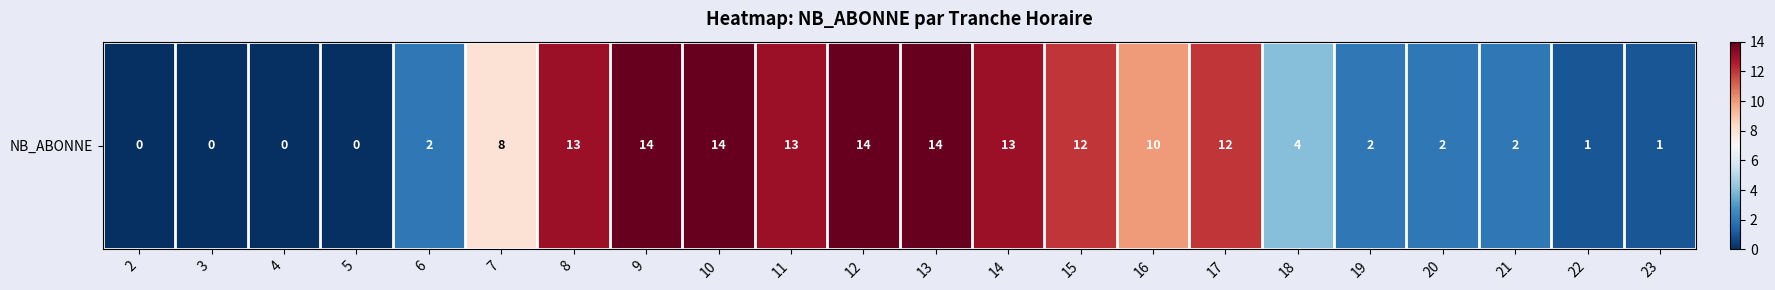

How many values are above zero?

18